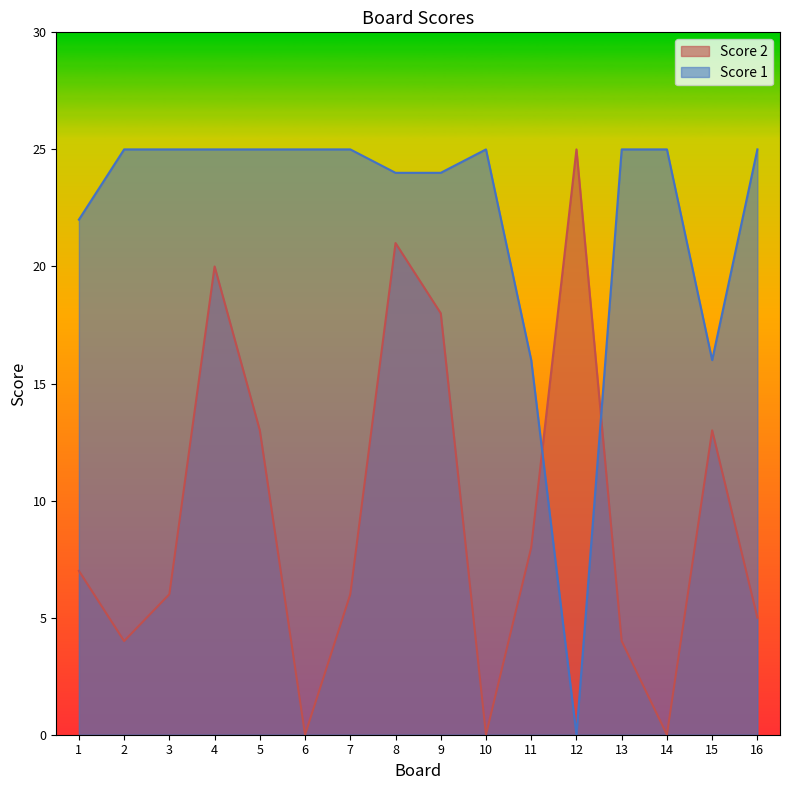

Which series has the widest spread of values?

Score 2